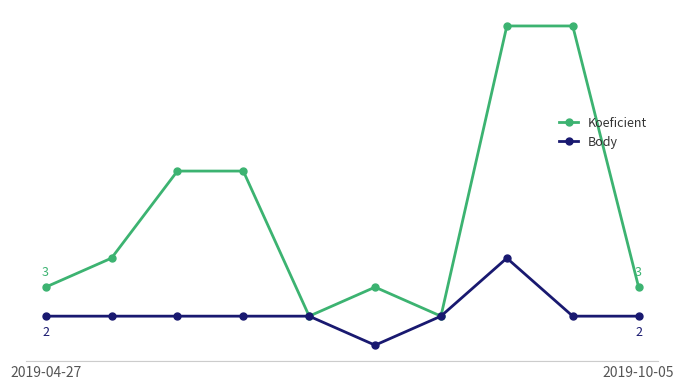

Is this an area chart (filled region under the line)?

No